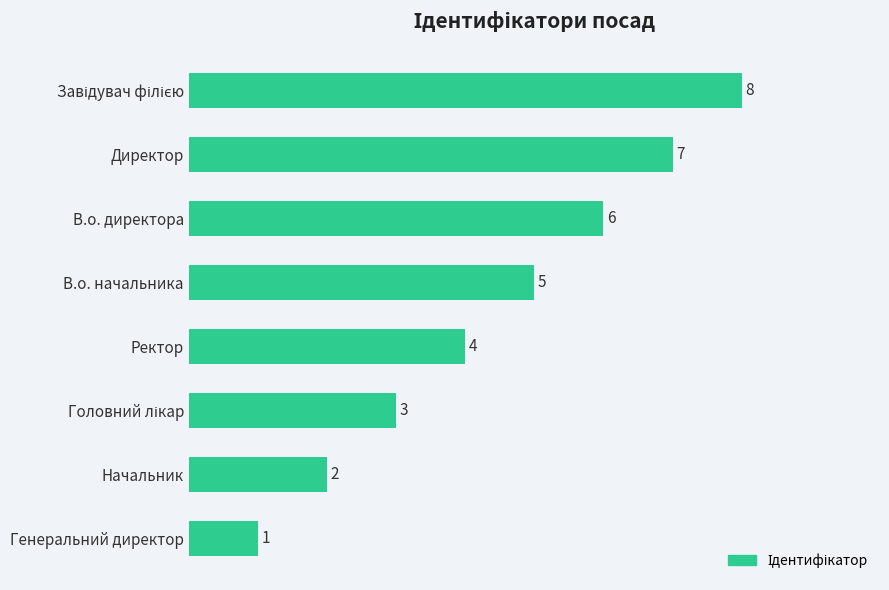

What is the label of the 8th bar from the top?

Генеральний директор